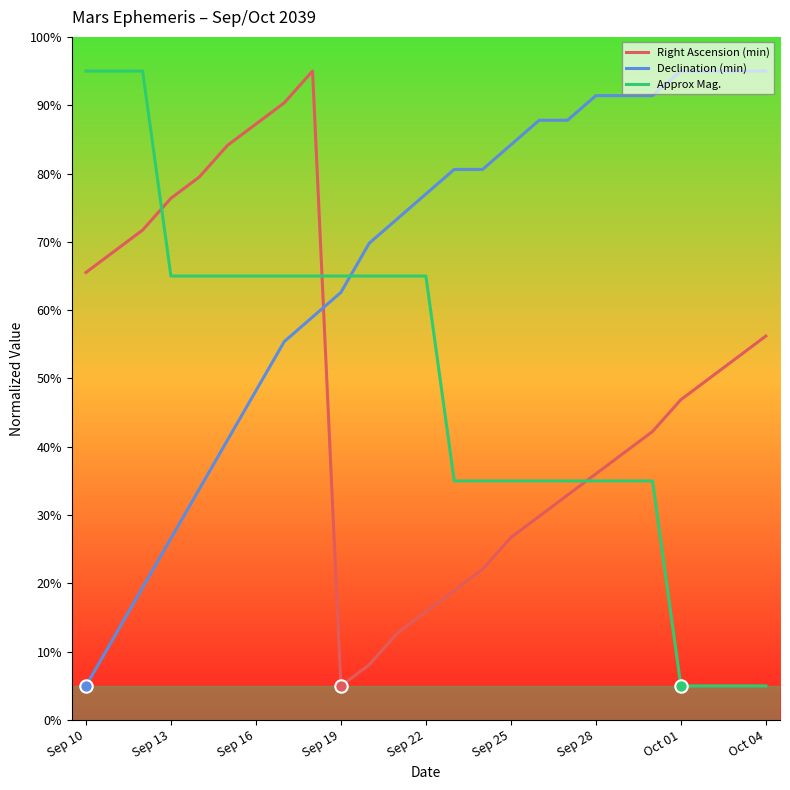

Which series has the largest total across all categories?

Declination (min)